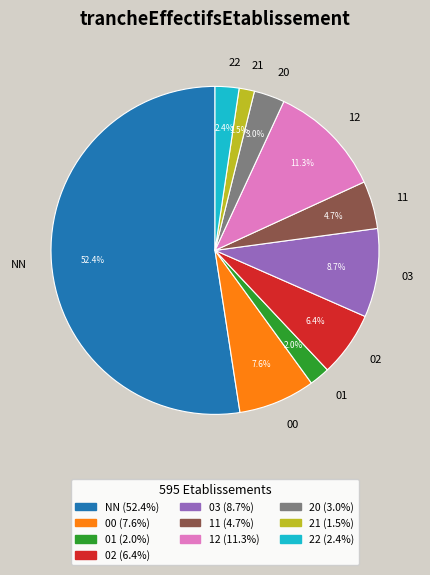

Count the number of slices in the pie.

10